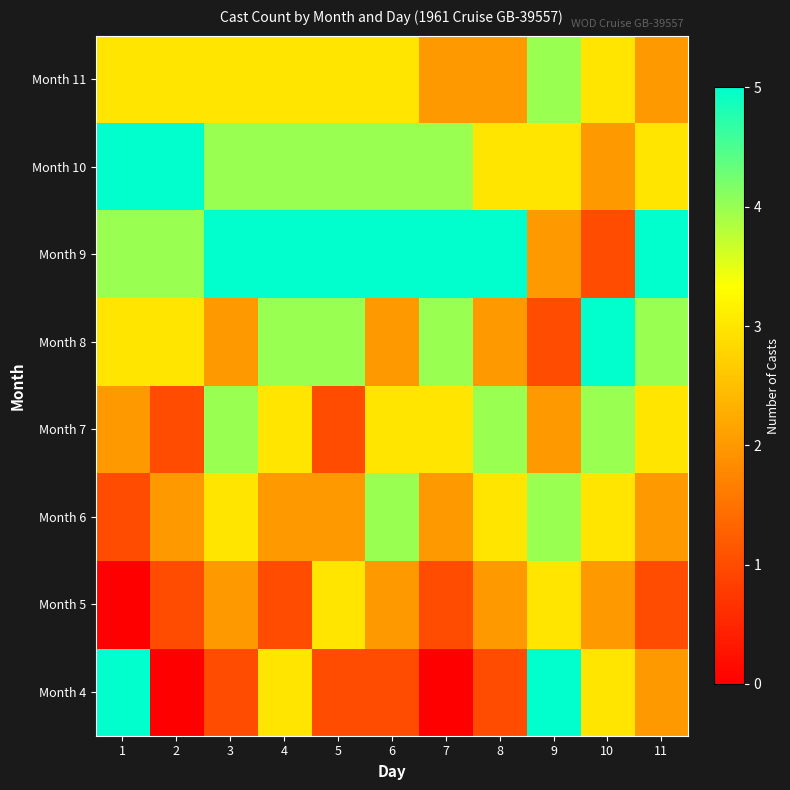

What is the greatest value displayed?

5